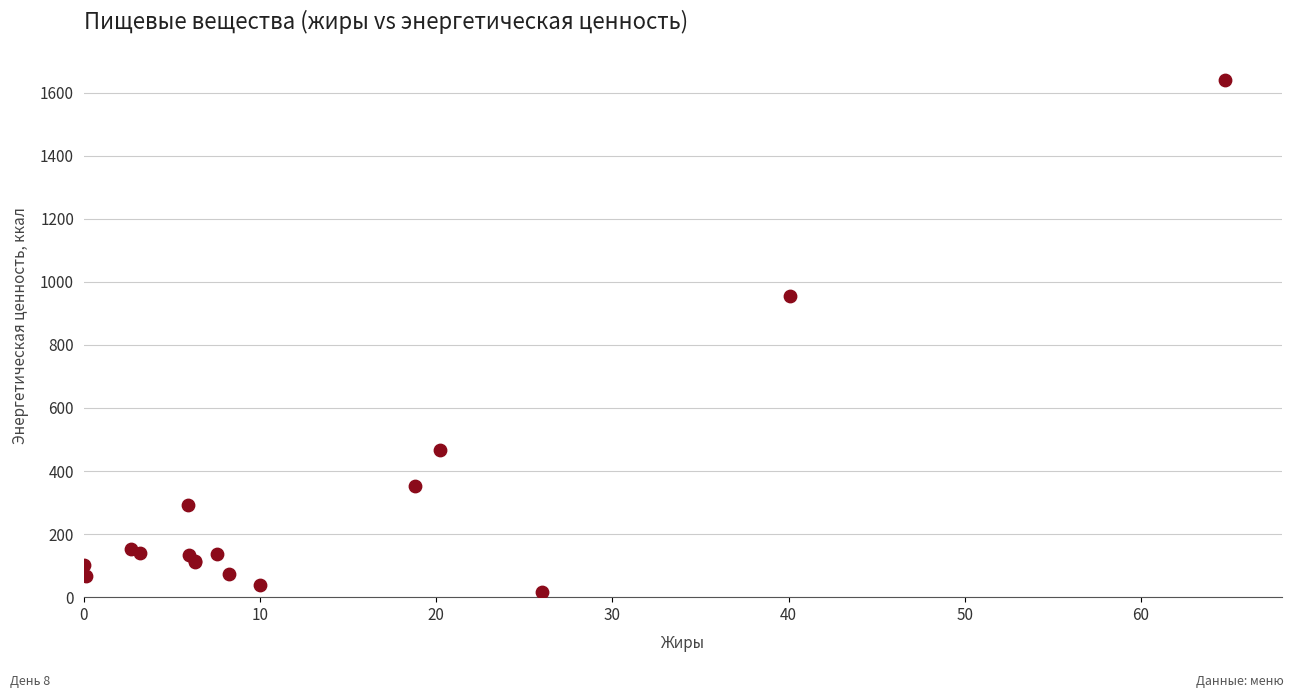

What Y value in the scatter plot is closest to 828?

953.4